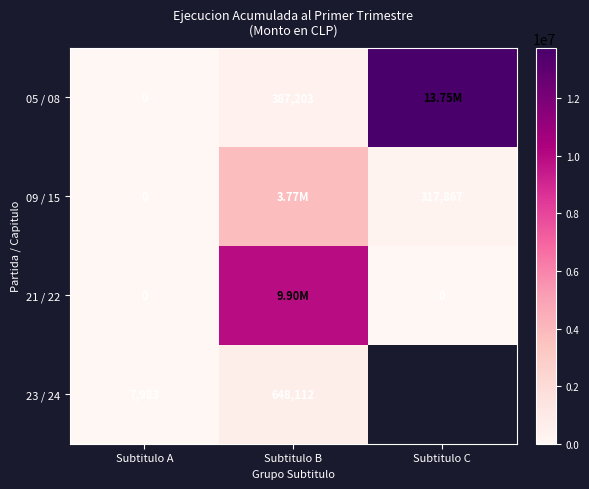

What is the total value across all series at Subtitulo A?

7983